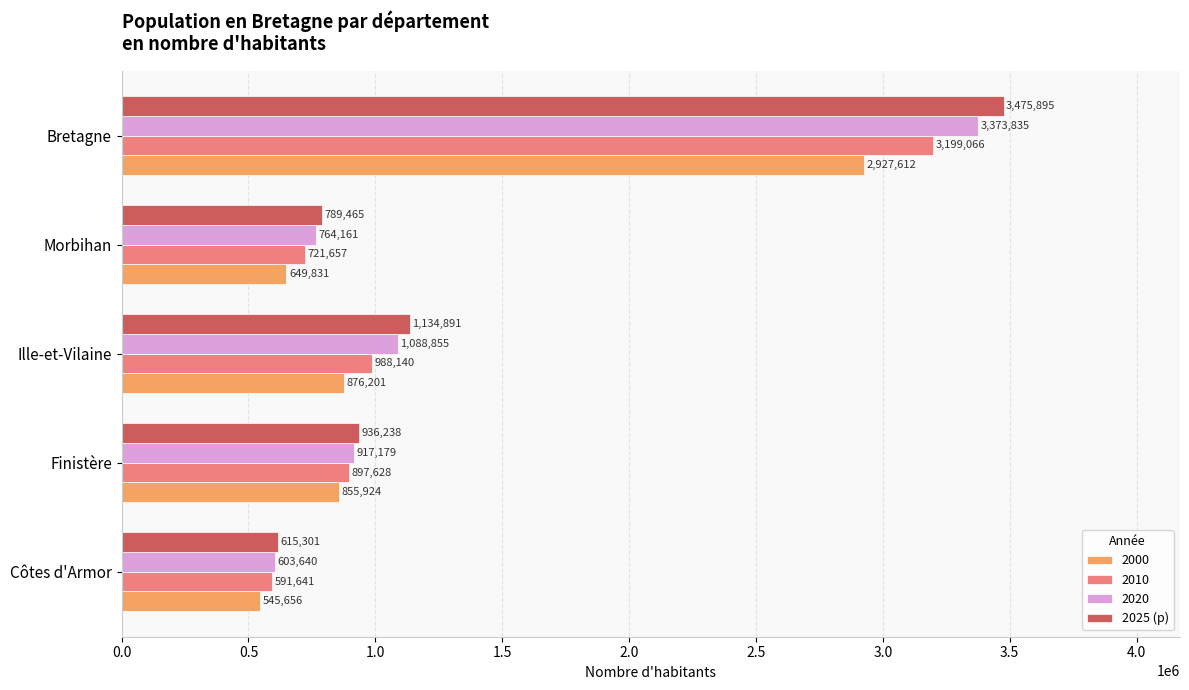

At which category does the chart reach its peak across all series?

Bretagne